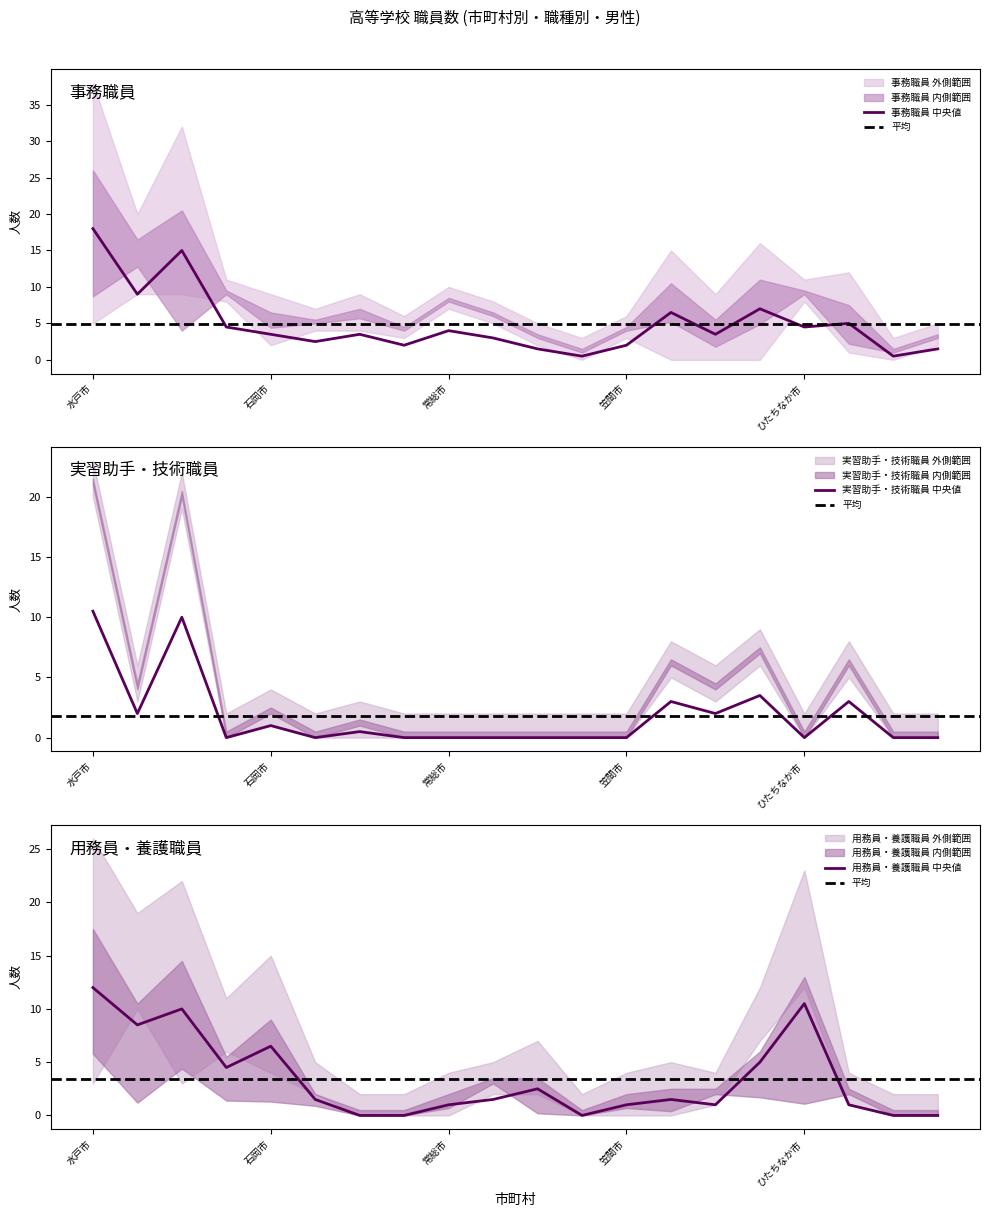

What is the highest value of the 事務職員 中央値 series?

18.0